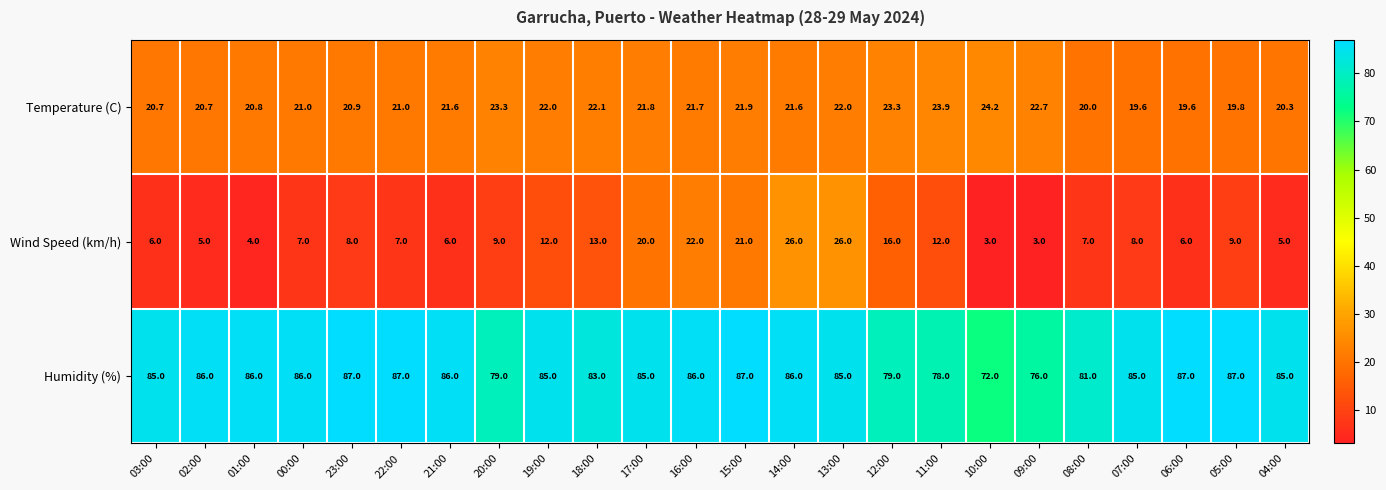

List the series in order of their peak value, lowest first.

Temperature (C), Wind Speed (km/h), Humidity (%)